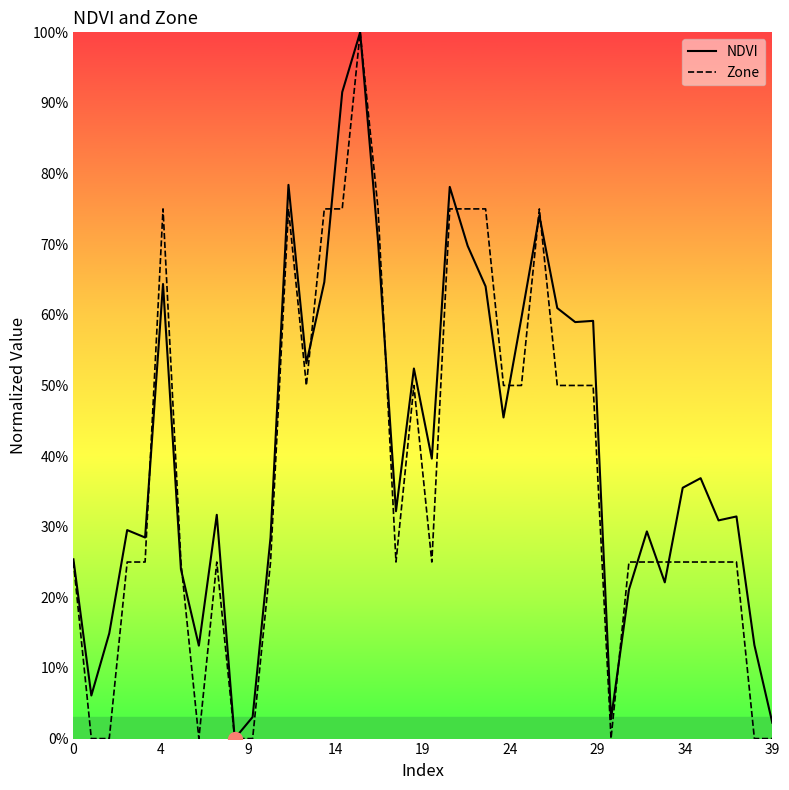

Is this an area chart (filled region under the line)?

No